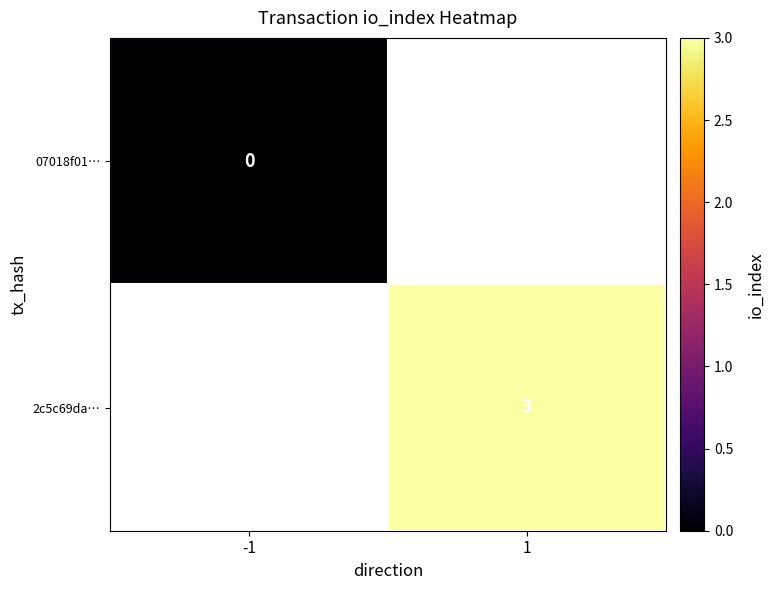

Is it true that 2c5c69da… equals 3 at 1?

True